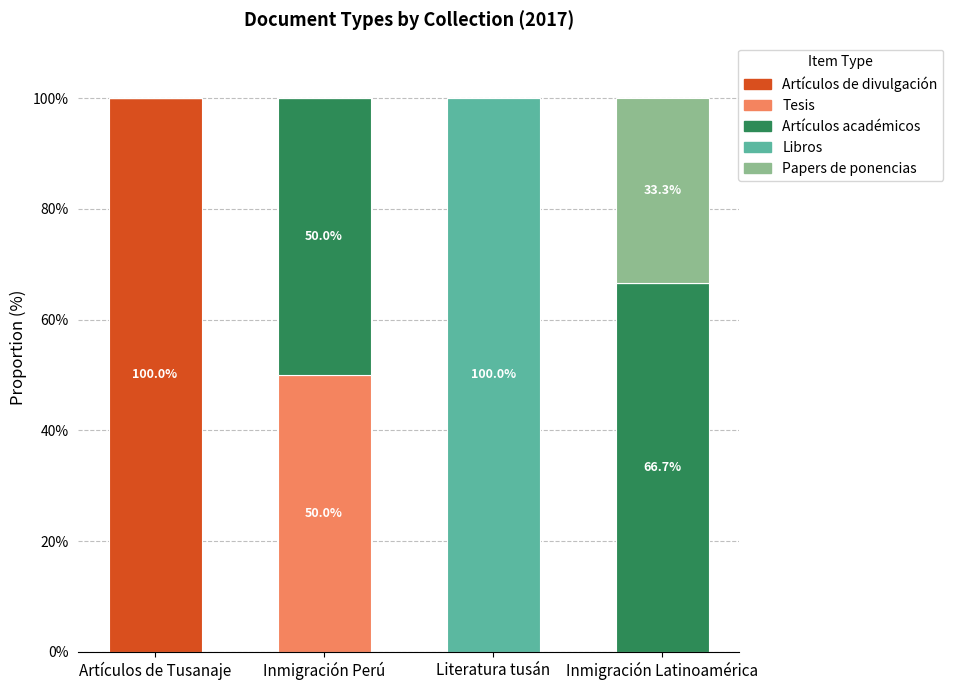

What is the total value across all series at Inmigración Perú?

100.0